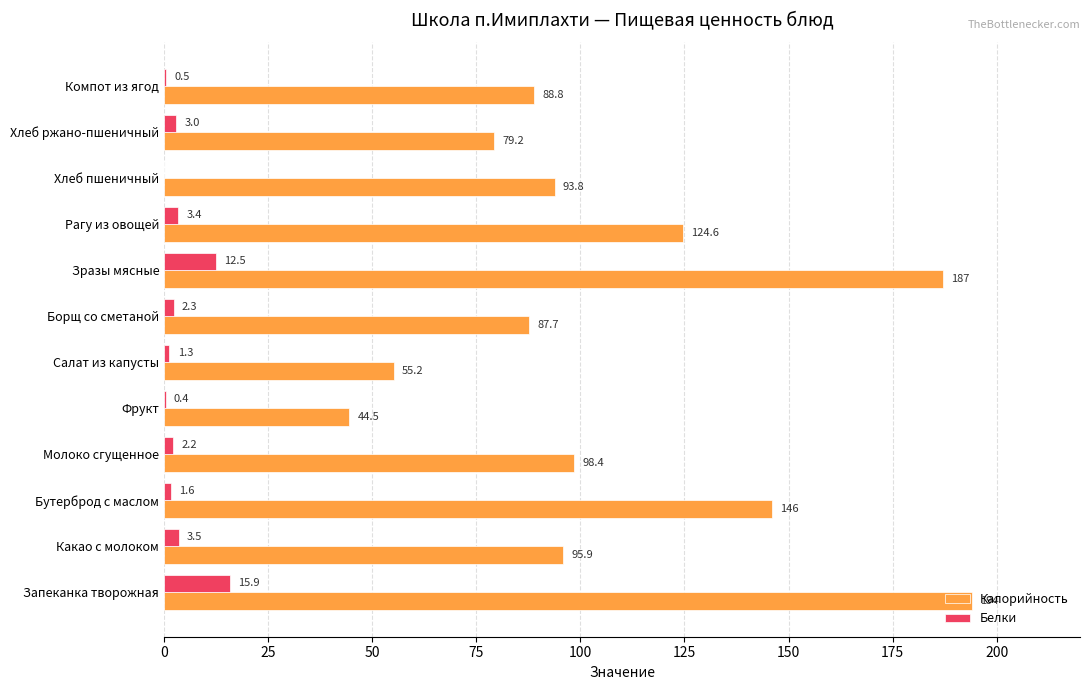

Which series has the largest total across all categories?

Калорийность